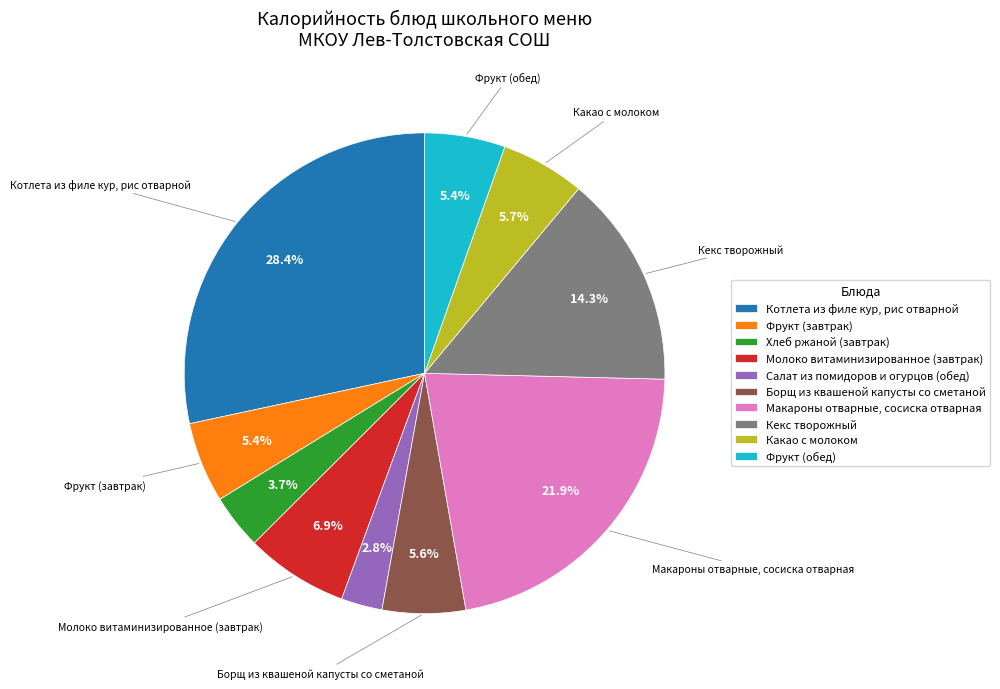

Is Борщ из квашеной капусты со сметаной the majority of the pie?

No